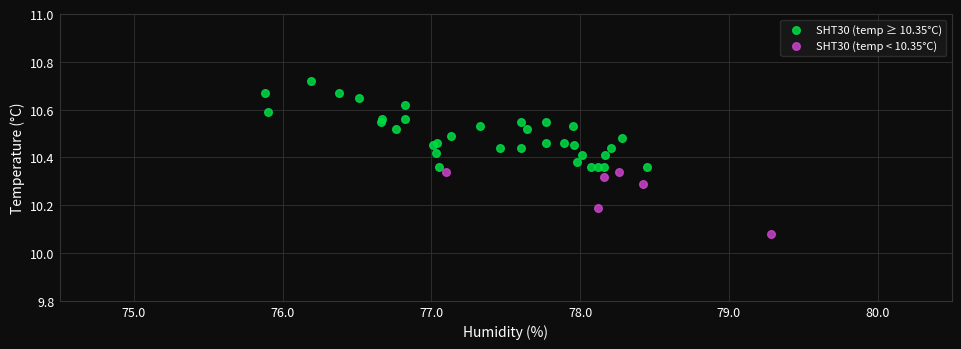

Which series reaches the maximum Y coordinate?

SHT30 (temp ≥ 10.35°C)